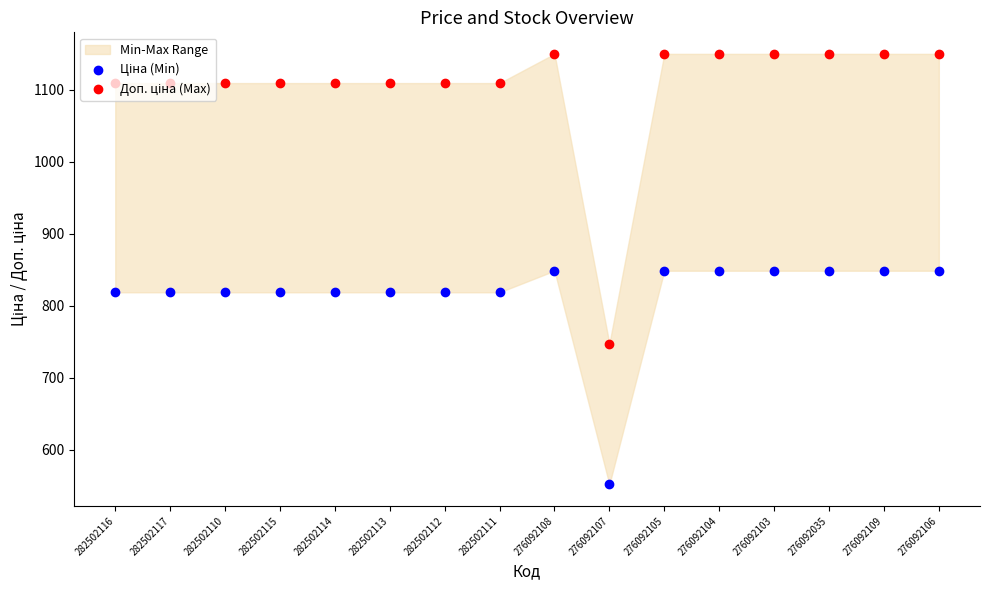

Is the value of Ціна (Min) at 282502114 greater than the value of Доп. ціна (Max) at 282502114?

No